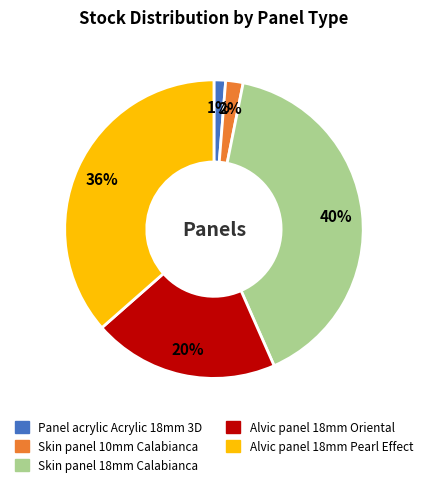

To the nearest percent, what is the difference between the largest and smallest slice percentages?

39%